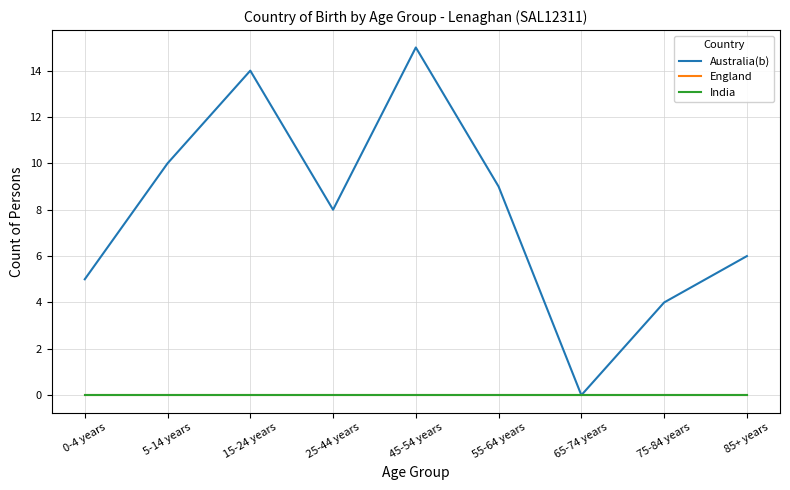

True or false: Australia(b) has more than 1 interior local peaks.

True